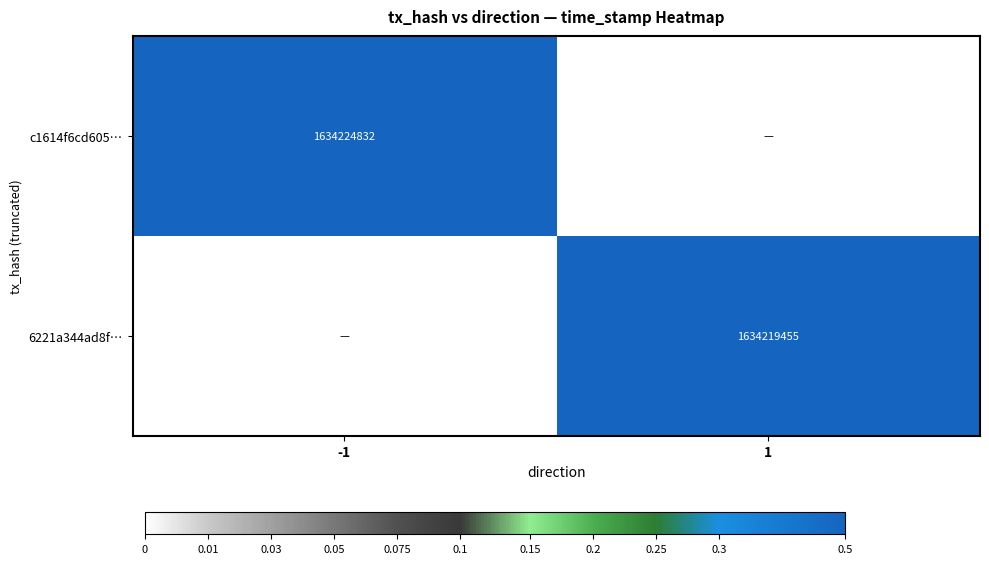

How many series are shown in this chart?

2